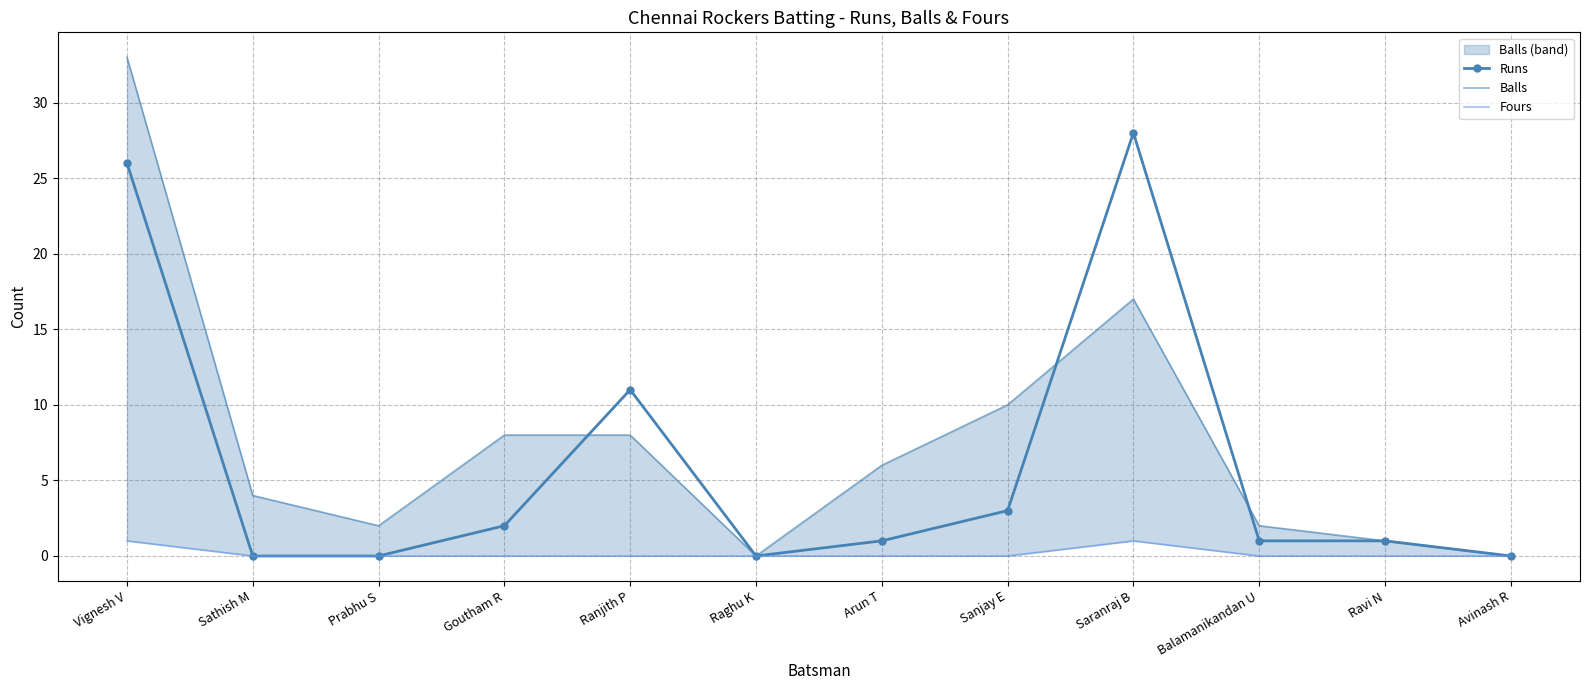

Rank the series by their average value, from highest to lowest.

Balls, Runs, Fours